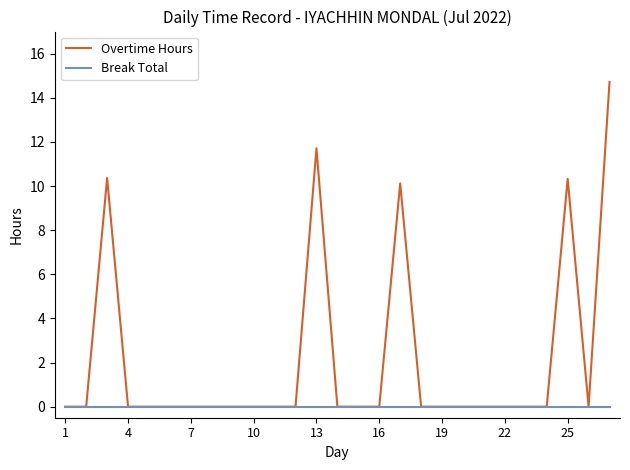

What is the greatest value displayed?

14.7